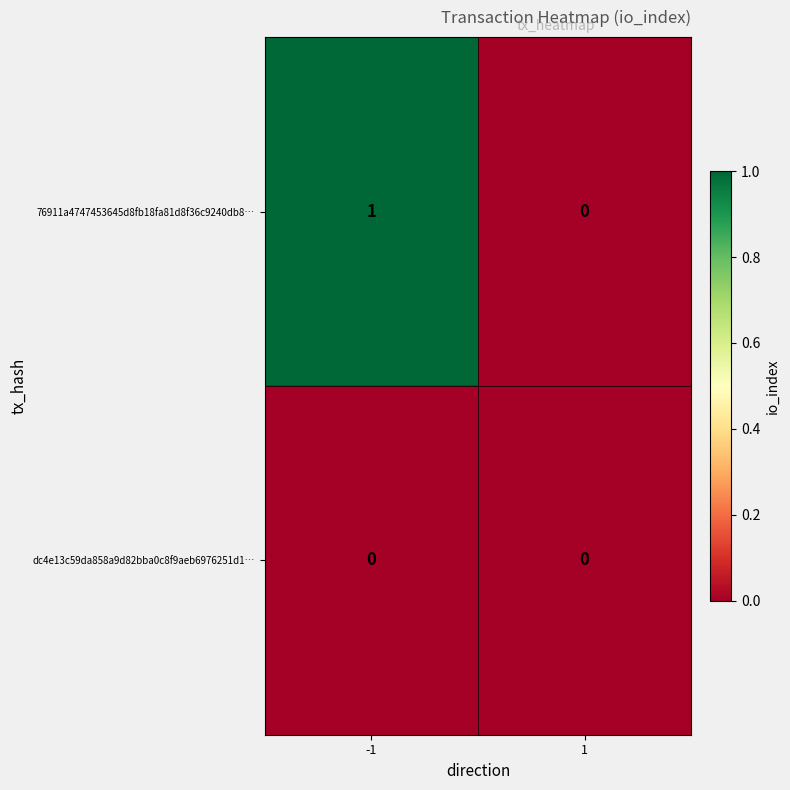

Reading right to left, list all the values displayed in this chart.

76911a4747453645d8fb18fa81d8f36c9240db8…: 1=0	-1=1
dc4e13c59da858a9d82bba0c8f9aeb6976251d1…: 1=0	-1=0